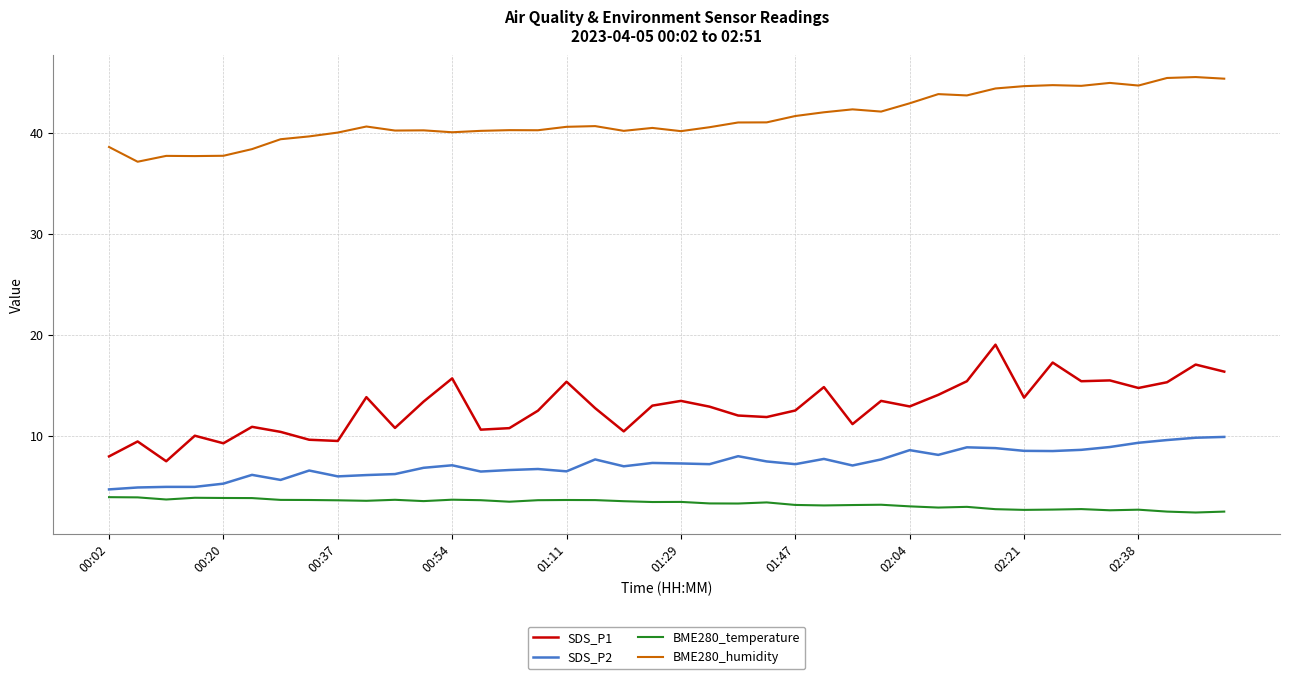

Which series has the largest total across all categories?

BME280_humidity